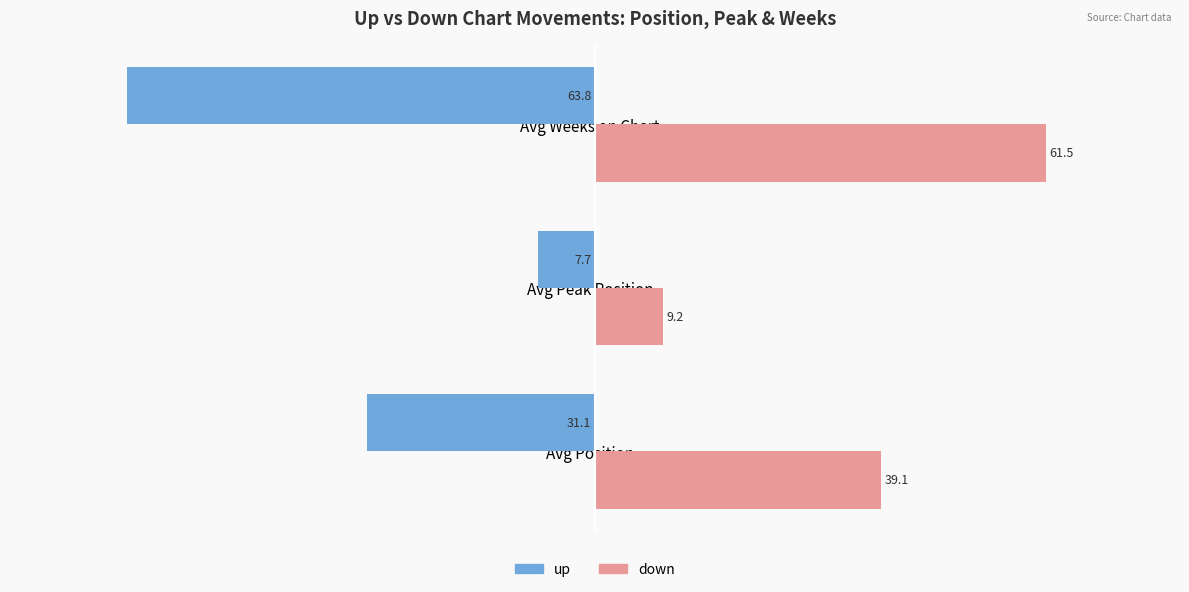

At which label is up closest to -35?

Avg Position